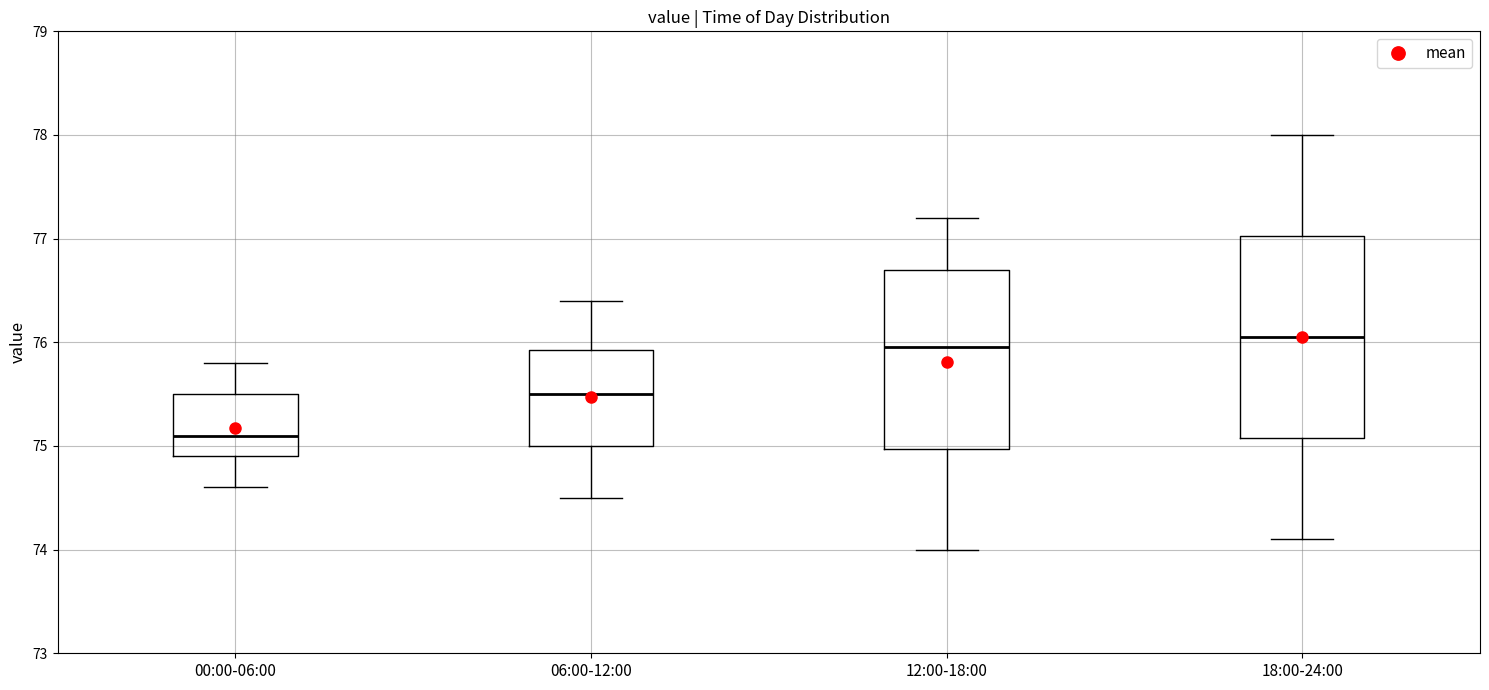

Reading left to right, read every box against the y-axis: the position of its median line, the range the box covers, and the ends of its whiskers. The values are not printed on the chart, so give them approximately, as read against the axis.

00:00-06:00: median 75.1, box 74.9 to 75.5, whiskers 74.6 to 75.8
06:00-12:00: median 75.5, box 75.0 to 75.9, whiskers 74.5 to 76.4
12:00-18:00: median 76.0, box 75.0 to 76.7, whiskers 74.0 to 77.2
18:00-24:00: median 76.1, box 75.1 to 77.0, whiskers 74.1 to 78.0